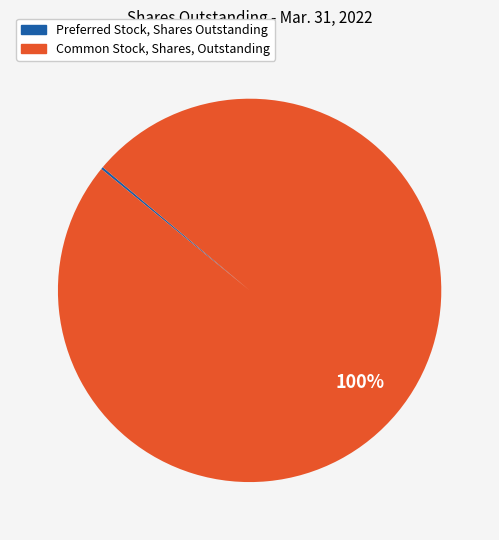

To the nearest percent, what percentage of the pie is Common Stock, Shares, Outstanding?

100%